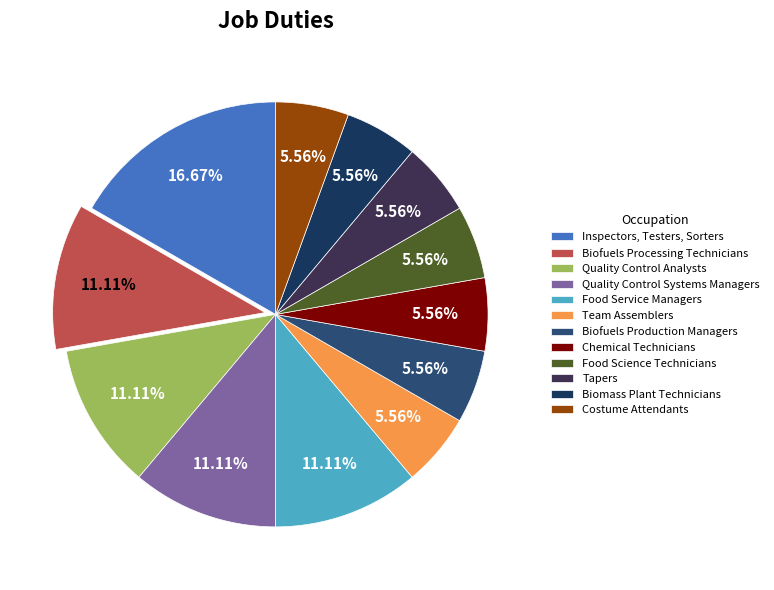

The Food Service Managers slice represents 25% of the pie. True or false?

False